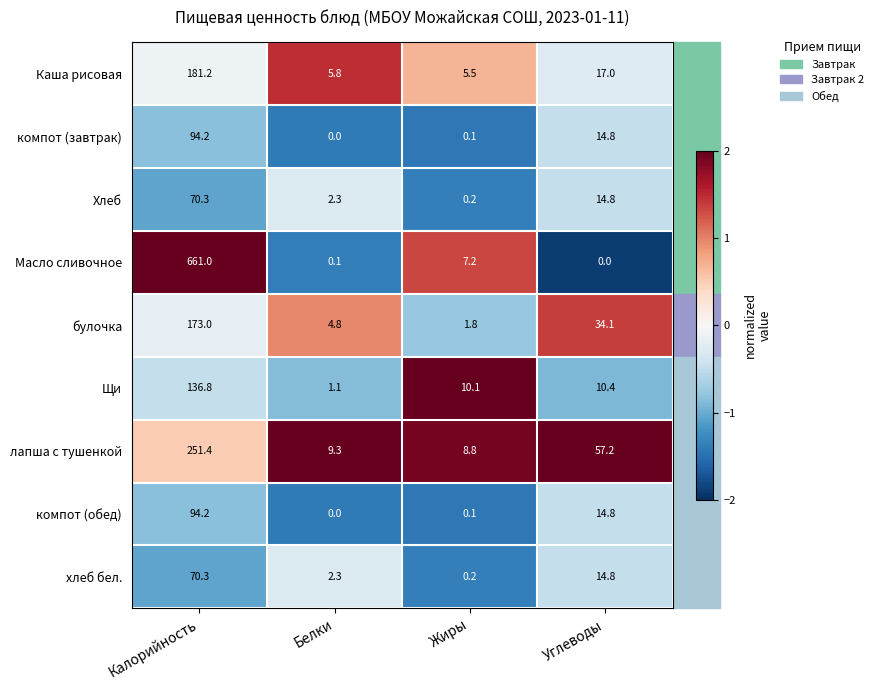

Which category has the highest value in the Хлеб series?

Калорийность